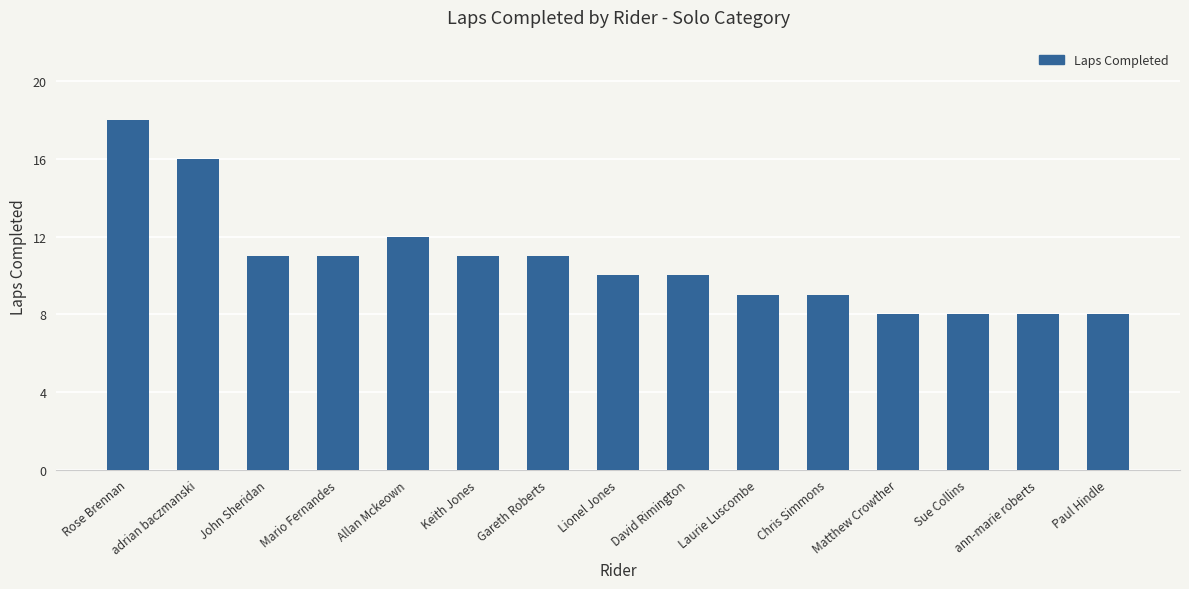

What is the change in value from Mario Fernandes to ann-marie roberts?

-3